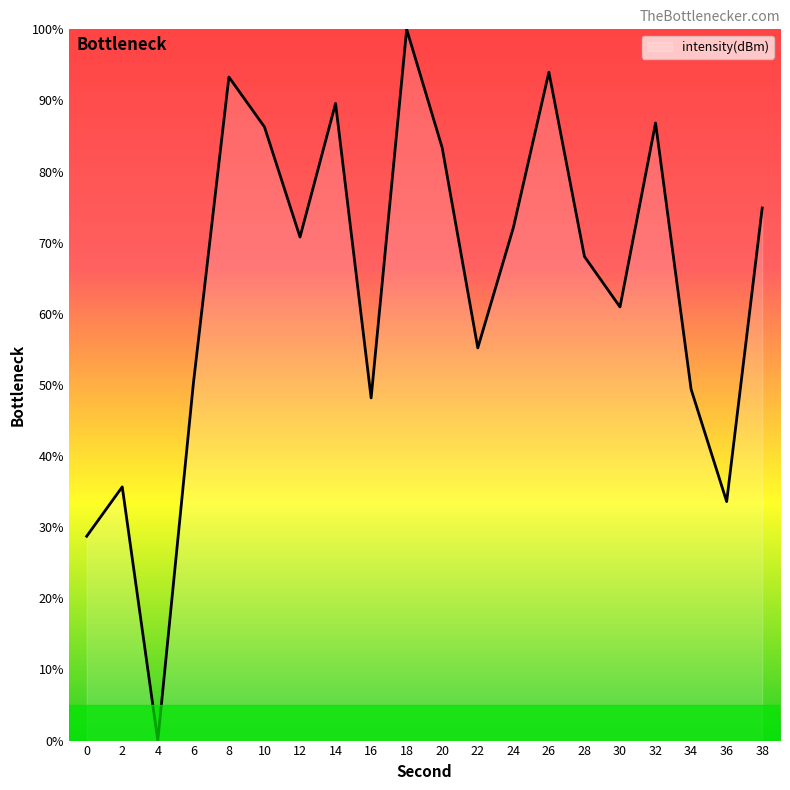

Is it true that the value at 20 is 83.3?

True